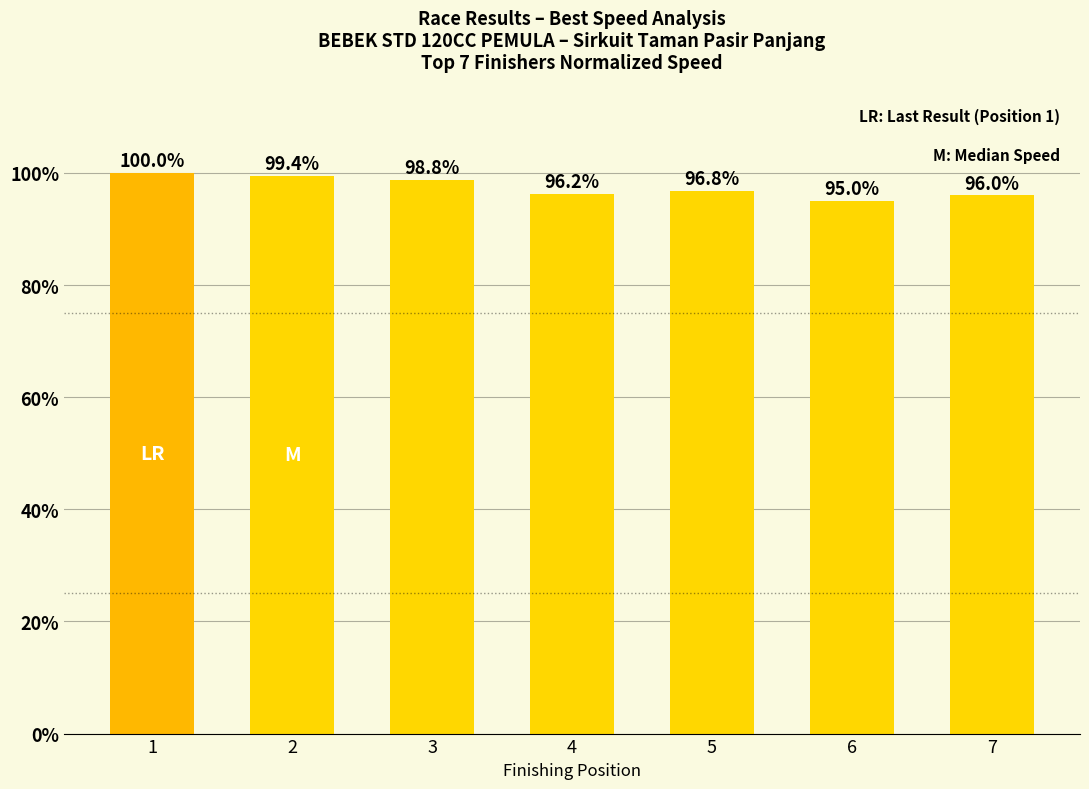

What is the smallest value displayed?

95.0